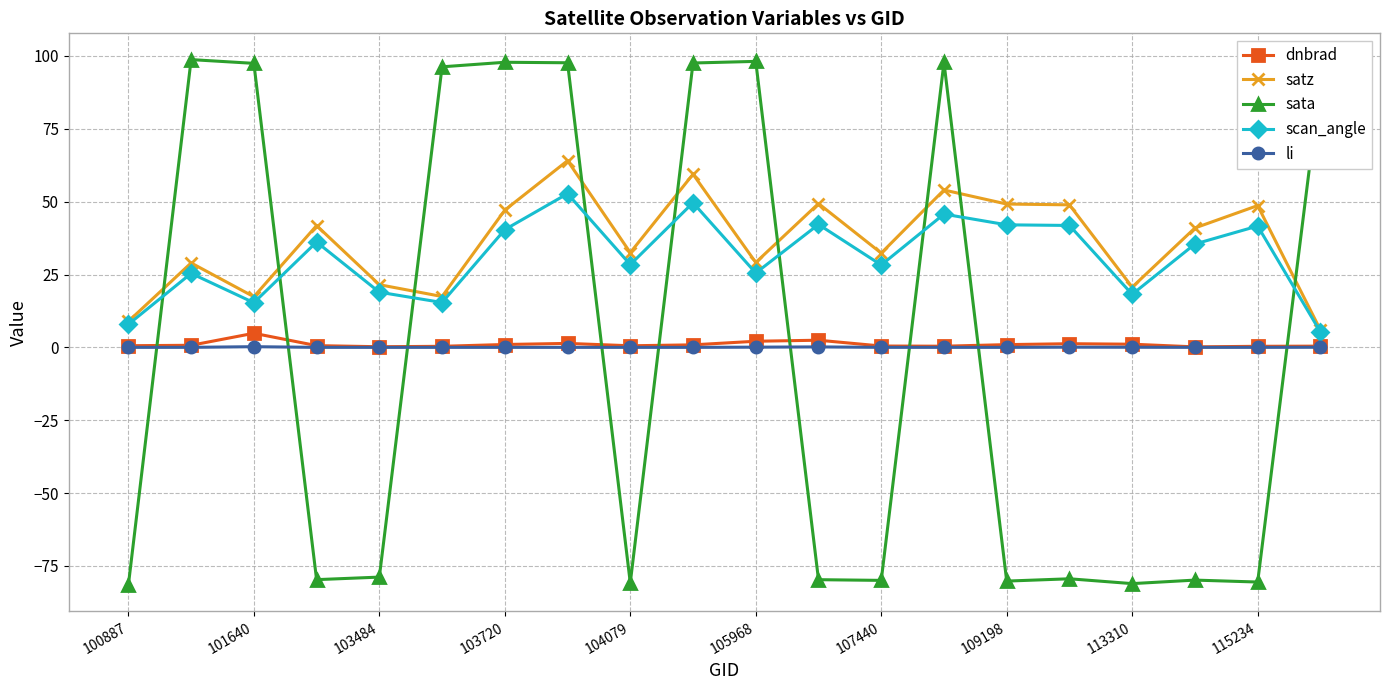

Which series has the largest range (max minus min)?

sata